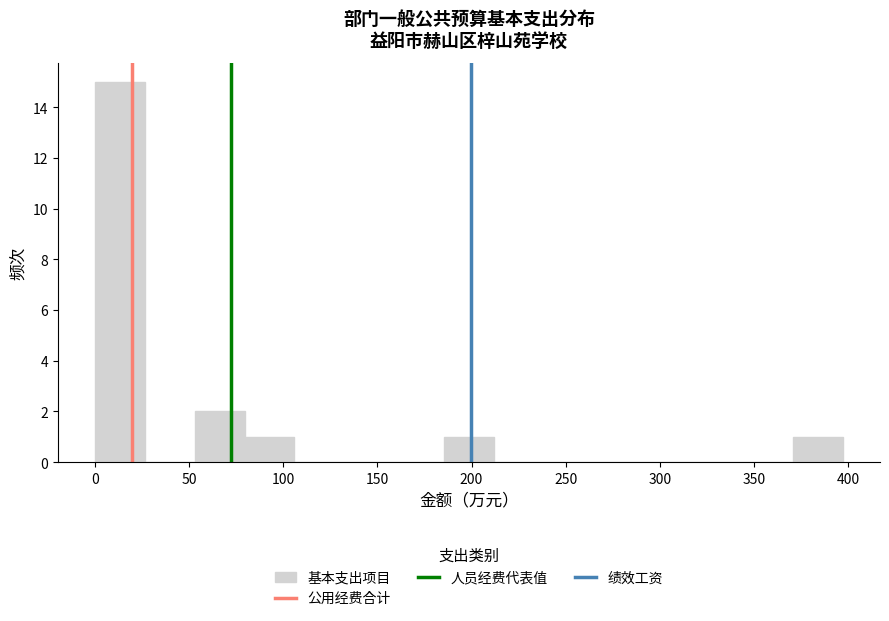

How tall is the bar that spans 370 to 395 on the x-axis? Neither the bar edges nor the heights are printed on the chart, so give them approximately, as read against the axes.

1